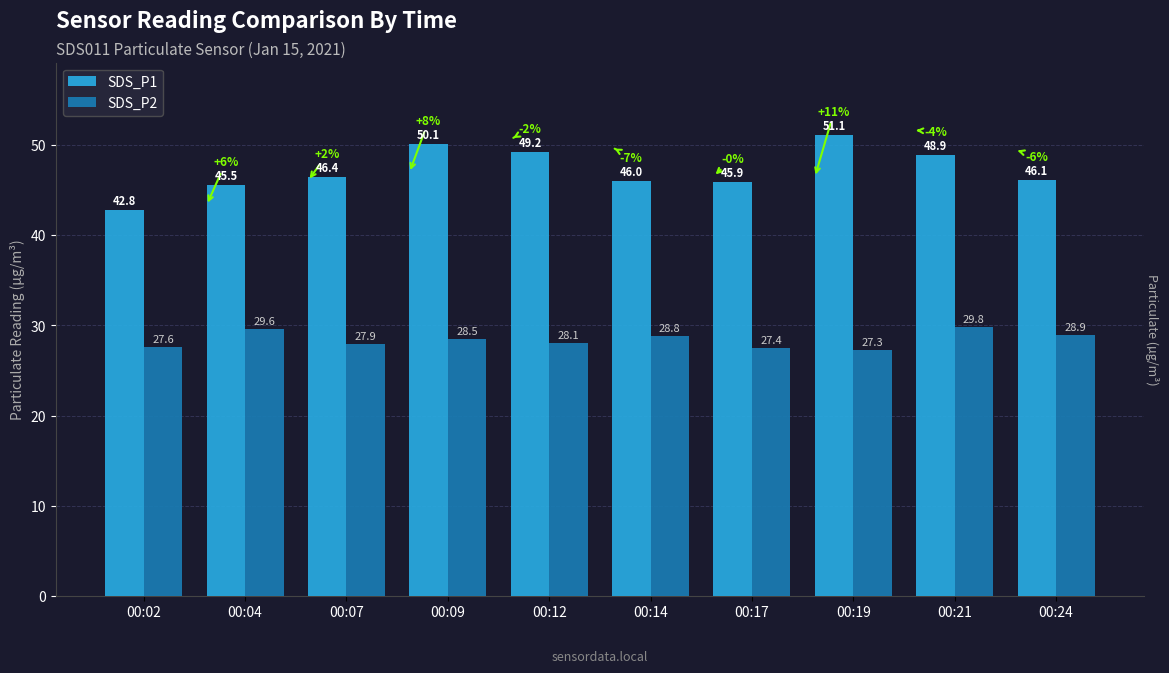

What is the difference between the maximum and minimum values in the SDS_P2 series?

2.6